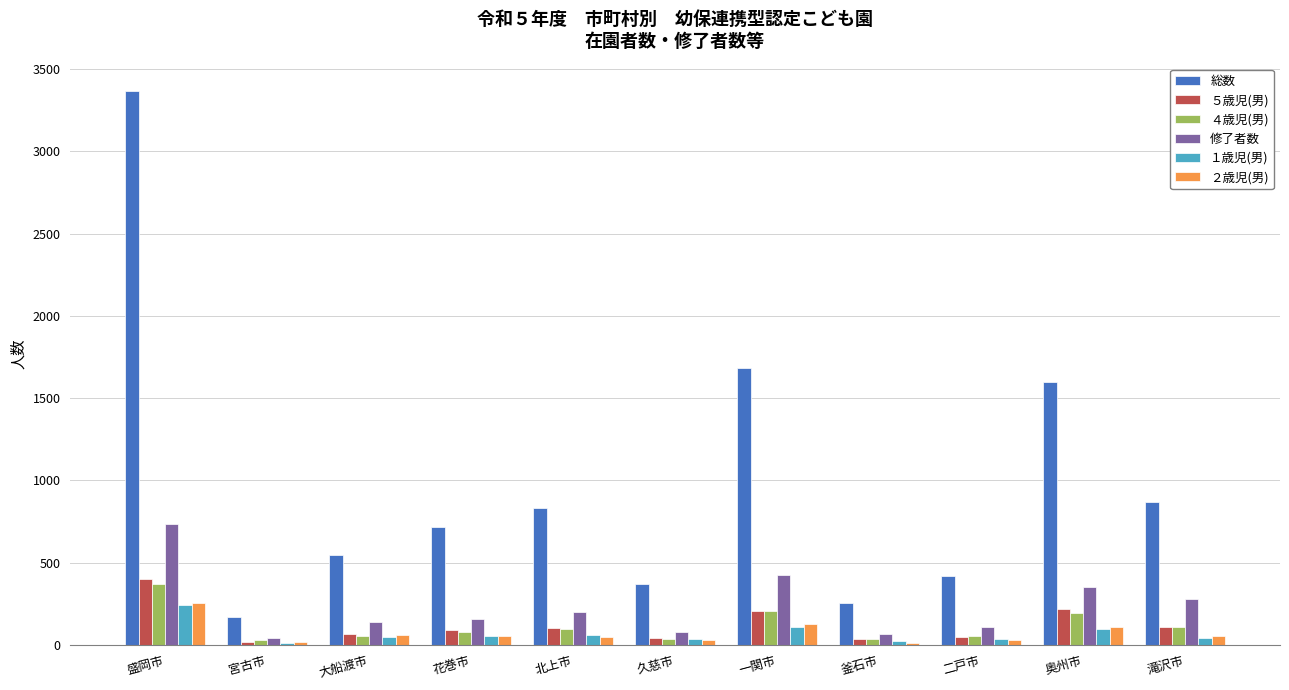

Read the 総数 value at 一関市.

1685